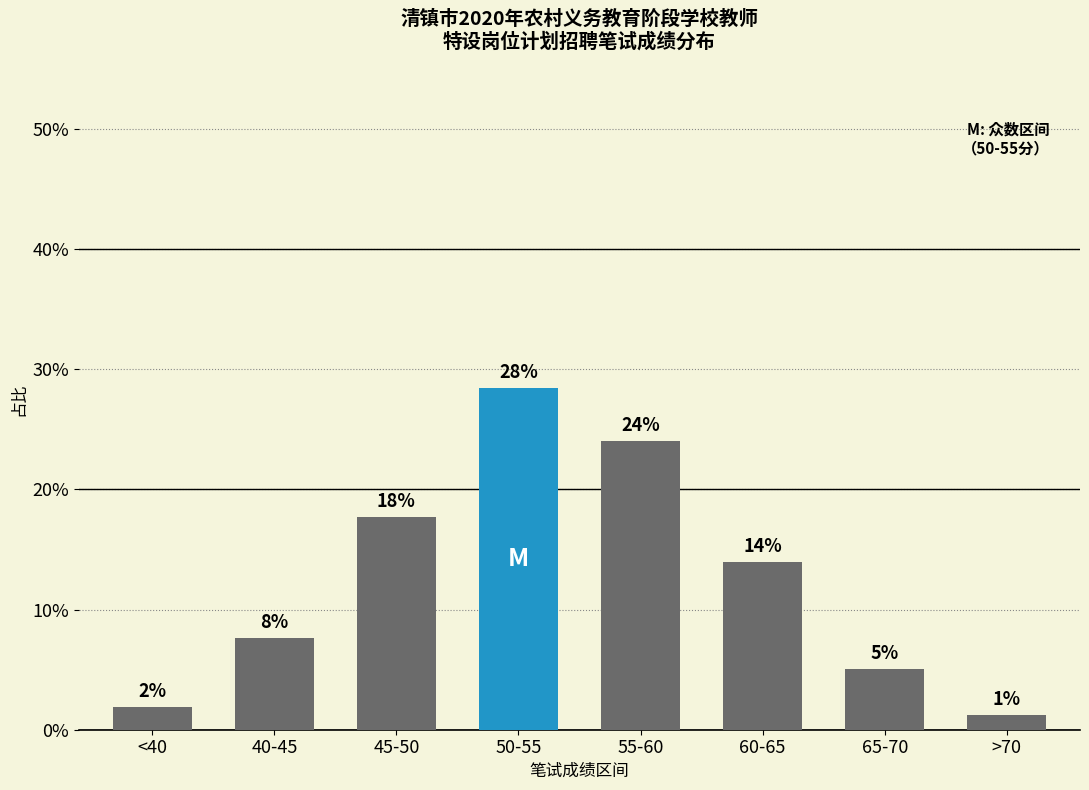

Does the chart contain any negative values?

No